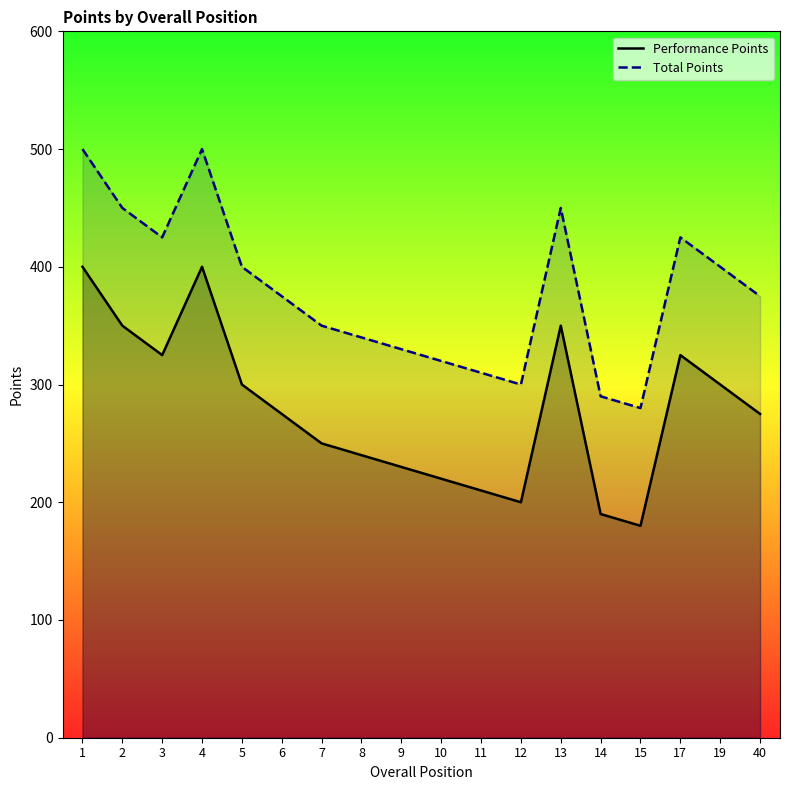

How many data points in Total Points are less than 375?

8